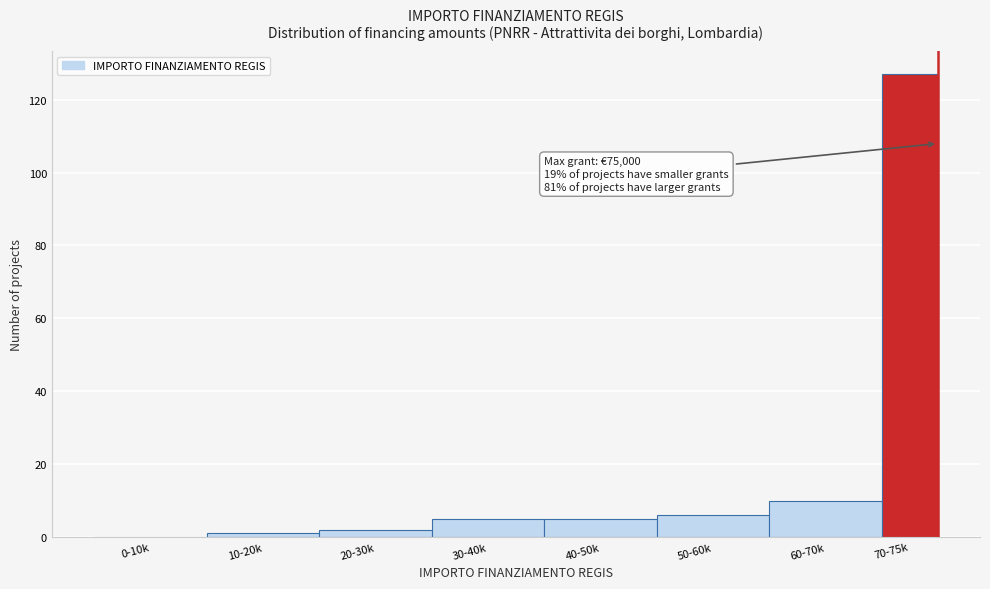

Reading left to right, extract all data points from this chart.

0-10k=0	10-20k=1	20-30k=2	30-40k=5	40-50k=5	50-60k=6	60-70k=10	70-75k=127